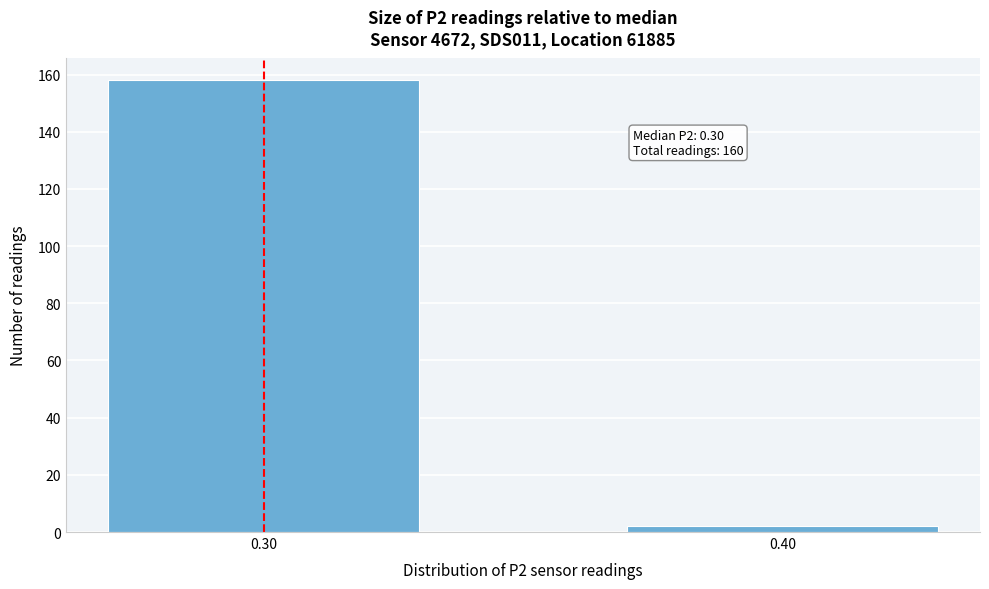

Reading right to left, extract all data points from this chart.

0.40=2	0.30=158